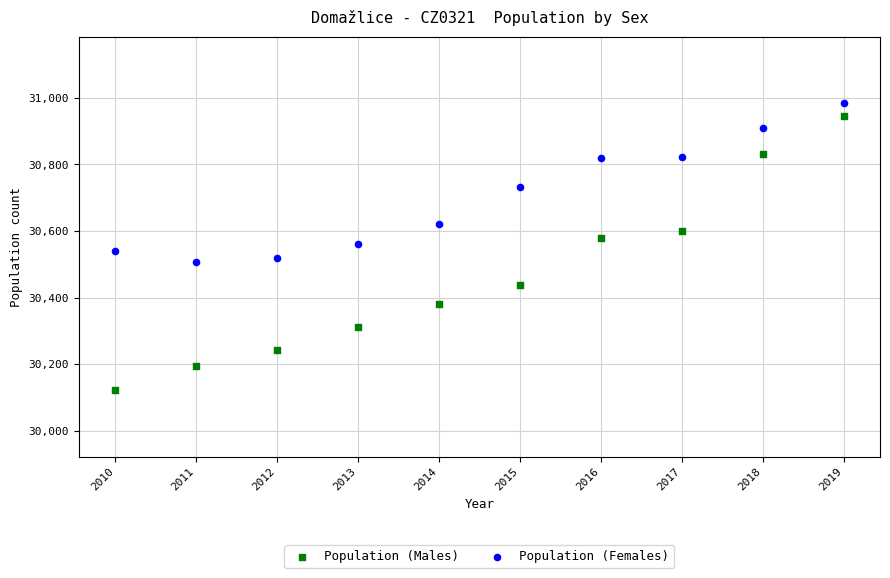

What are all the series names shown in the legend?

Population (Males), Population (Females)